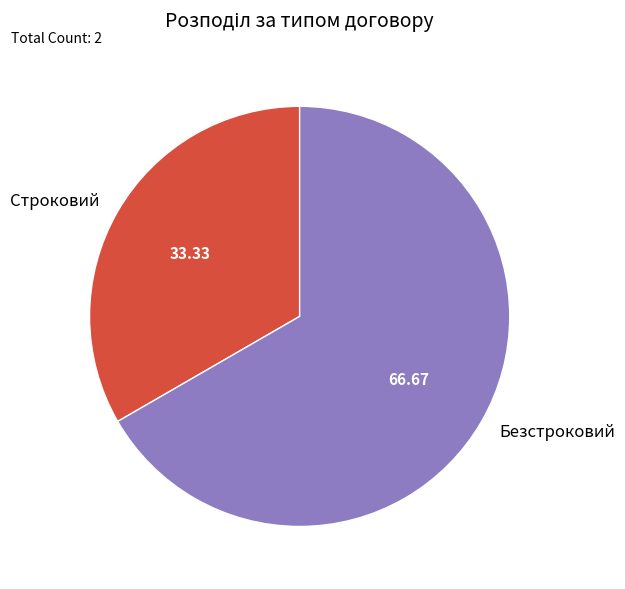

Is the sum of Безстроковий and Строковий greater than half?

Yes